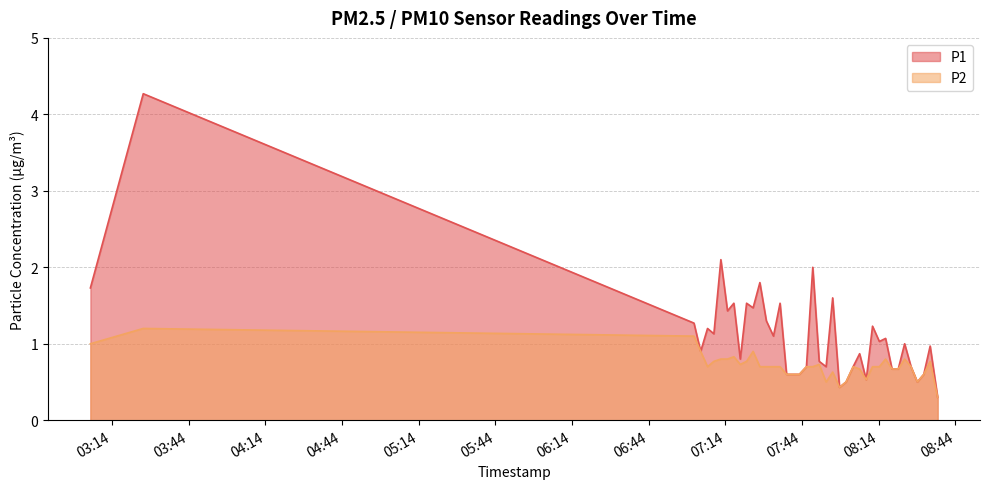

Which series has the largest total across all categories?

P1